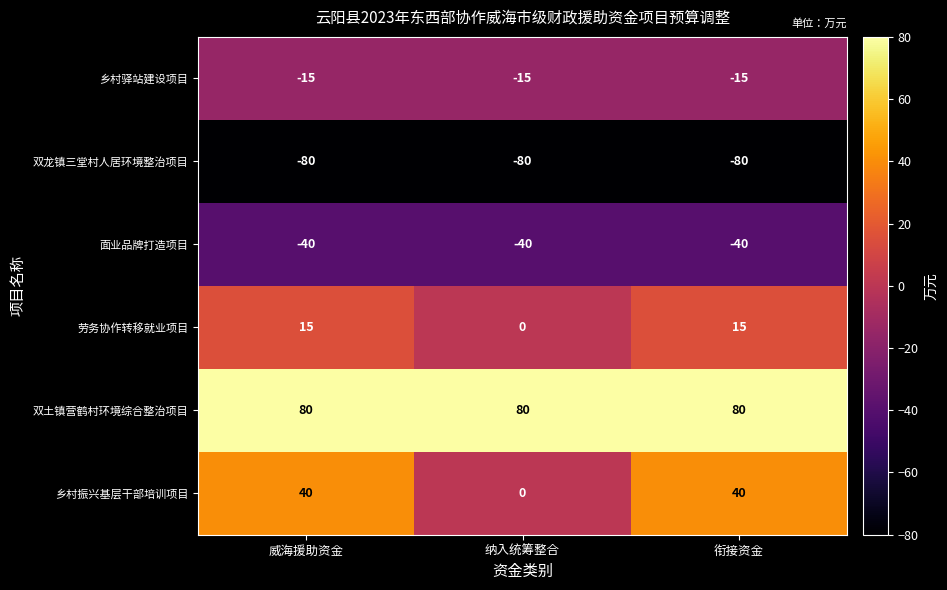

Is the value of 乡村驿站建设项目 at 威海援助资金 greater than the value of 乡村振兴基层干部培训项目 at 衔接资金?

No